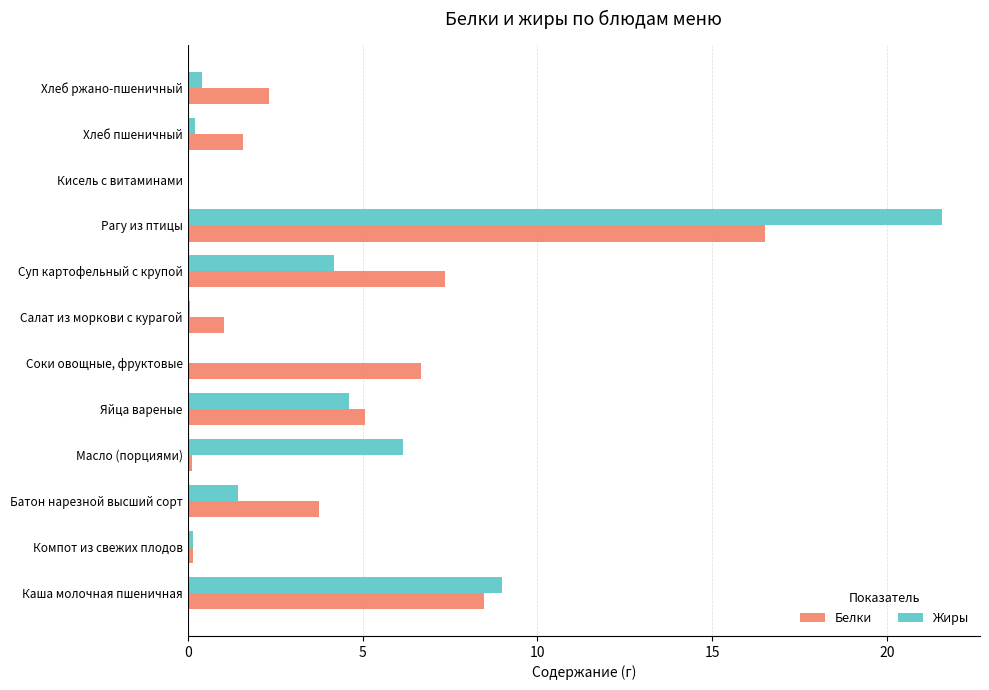

Which series has the largest range (max minus min)?

Жиры